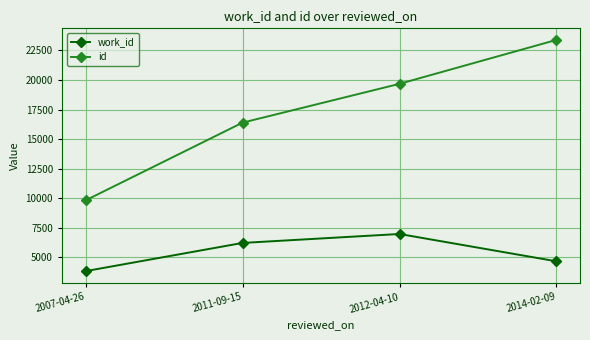

Reading left to right, transcribe all the data shown in this chart.

work_id: 2007-04-26=3809	2011-09-15=6198	2012-04-10=6955	2014-02-09=4640
id: 2007-04-26=9806	2011-09-15=16388	2012-04-10=19676	2014-02-09=23398